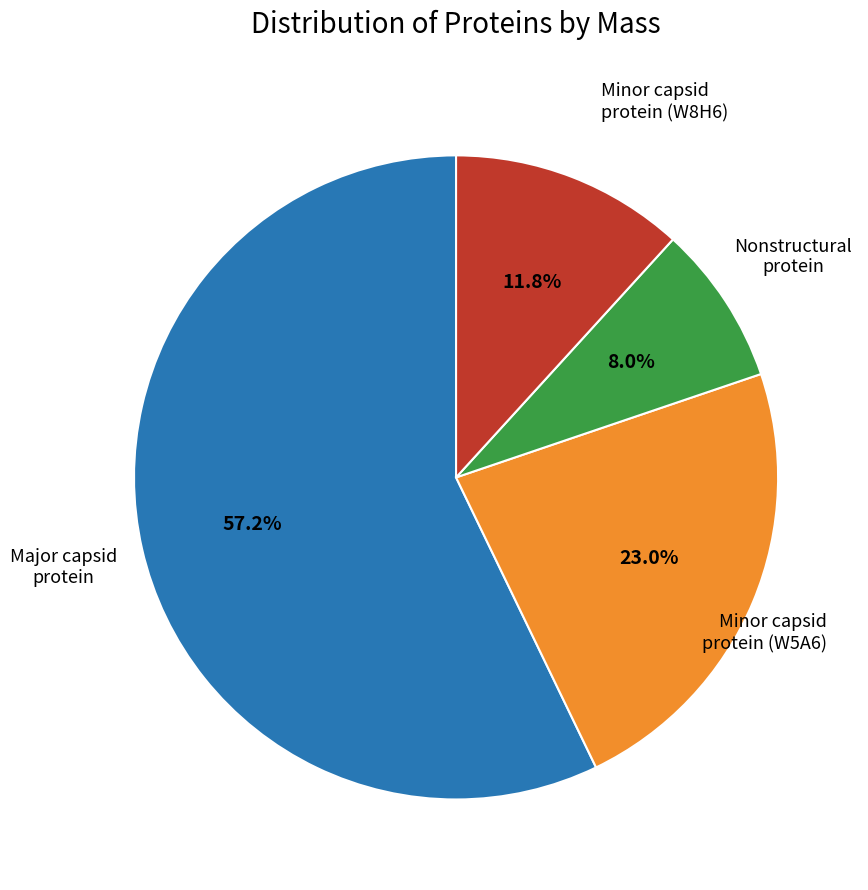

Is there a majority slice in this chart?

Yes